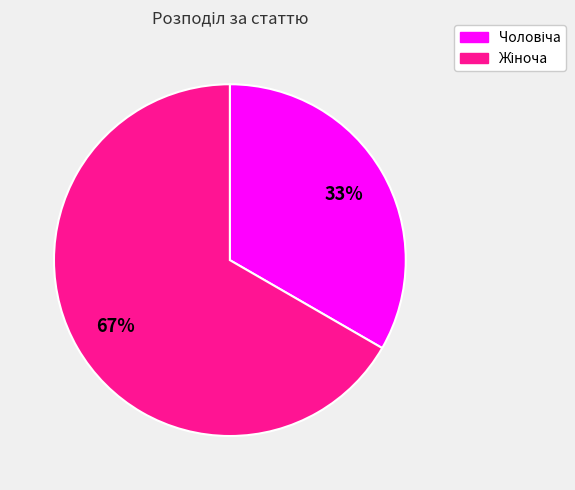

Does any single category account for the majority?

Yes